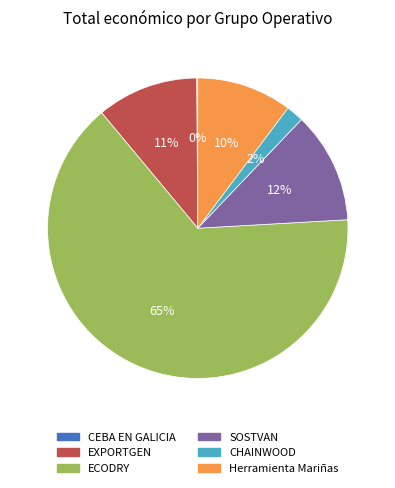

To the nearest percent, what is the average slice percentage?

17%